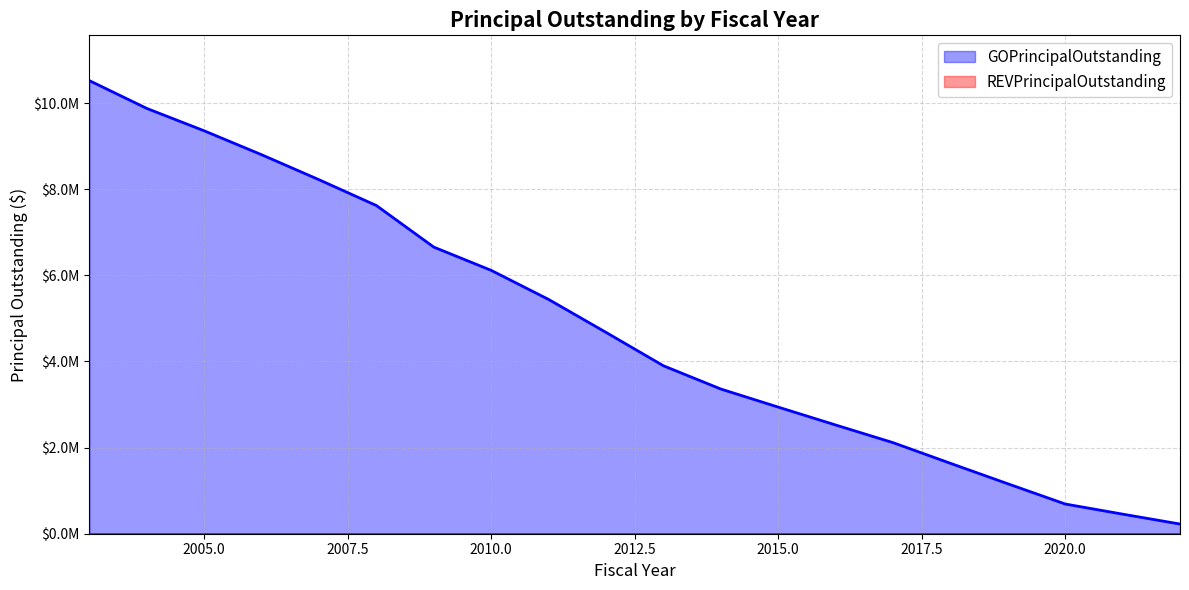

What is the difference between the second highest and second lowest values?

9420000